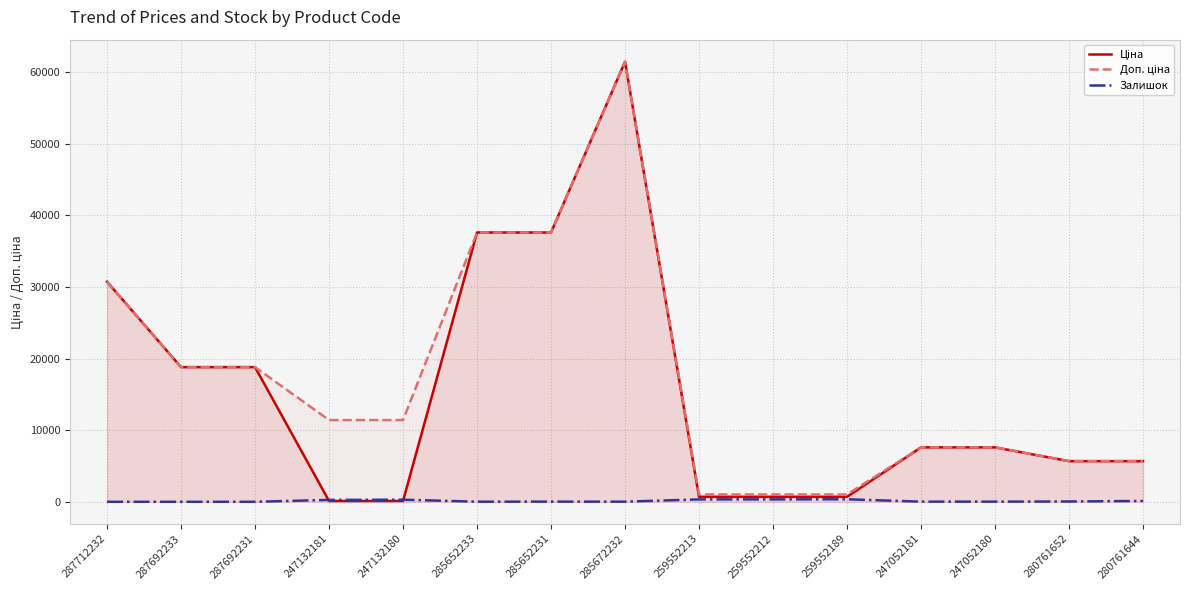

True or false: Ціна has more than 1 interior local peaks.

False